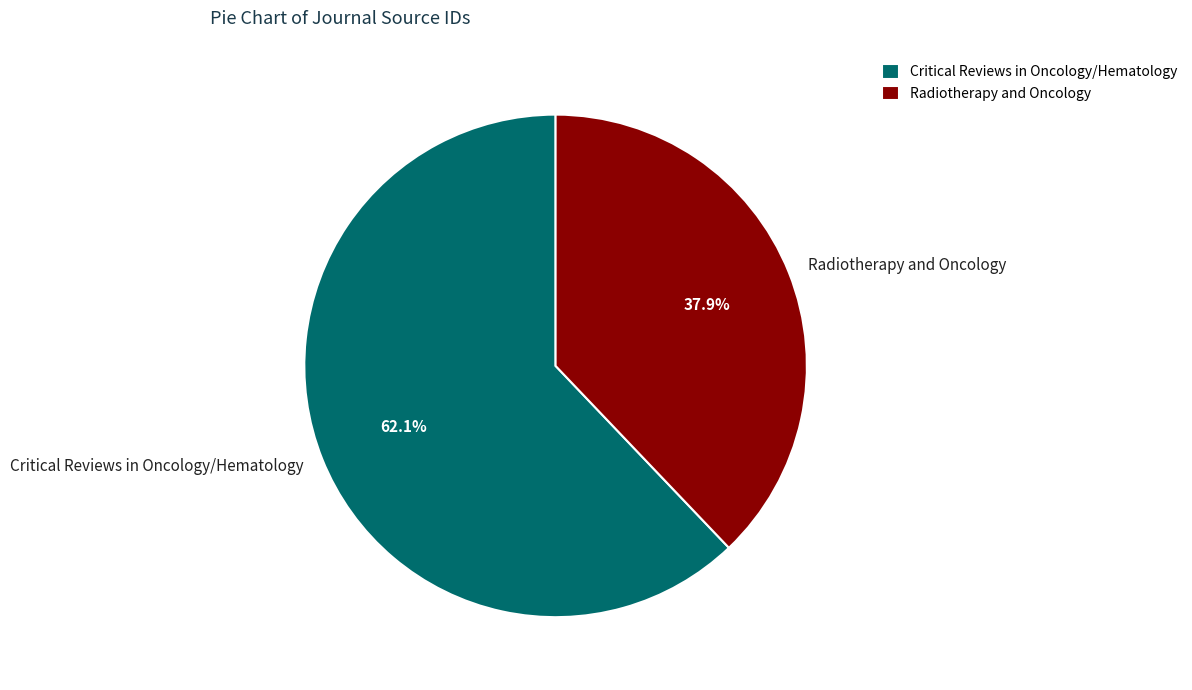

Rank the categories by value from lowest to highest.

Radiotherapy and Oncology, Critical Reviews in Oncology/Hematology